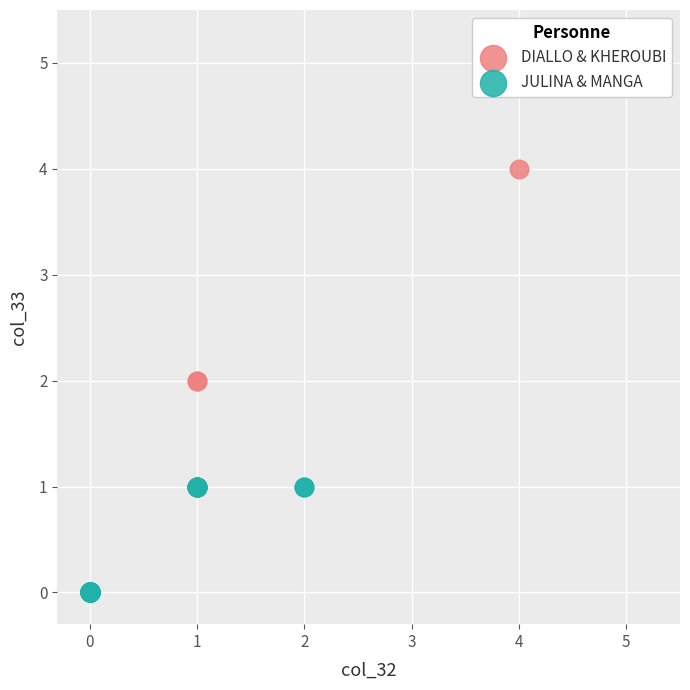

Which series reaches the maximum Y coordinate?

DIALLO & KHEROUBI